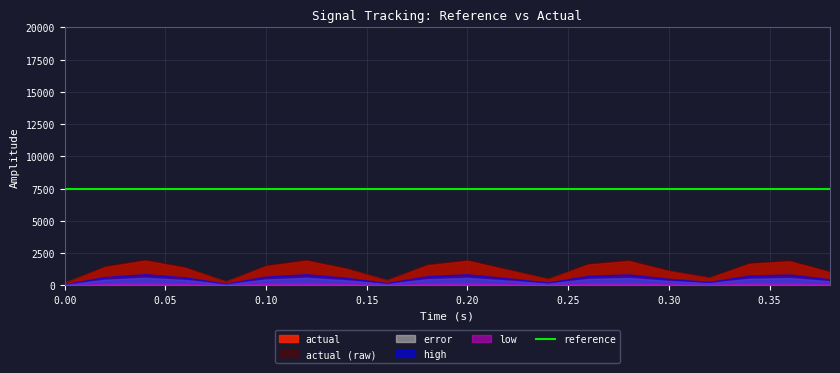

True or false: low and actual_raw cross at least once.

False